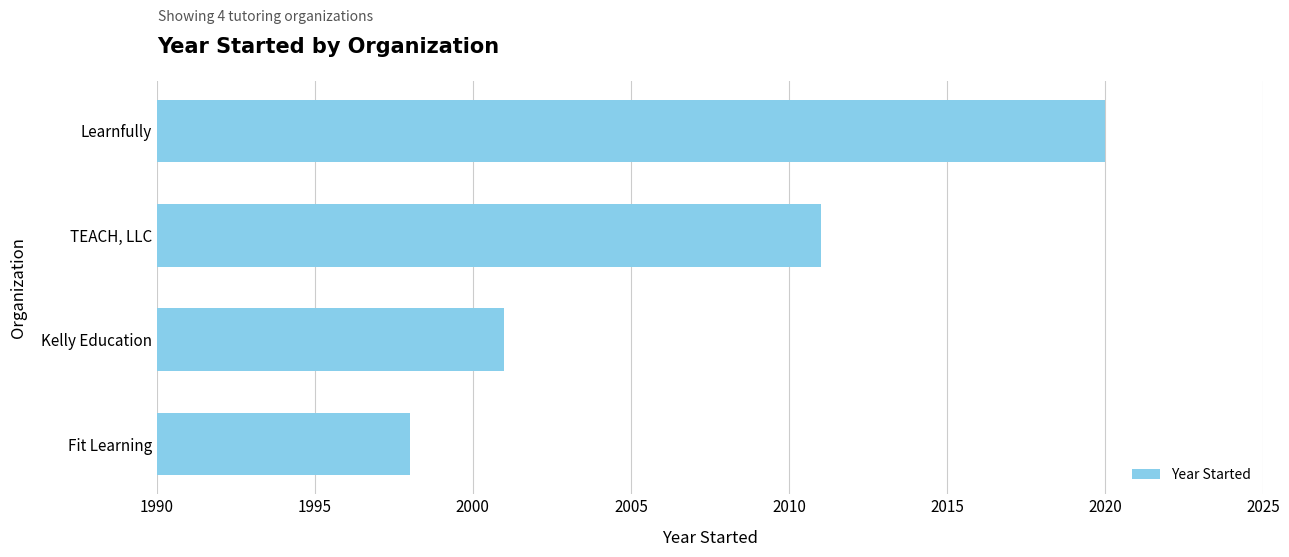

How many bars are there in total?

4